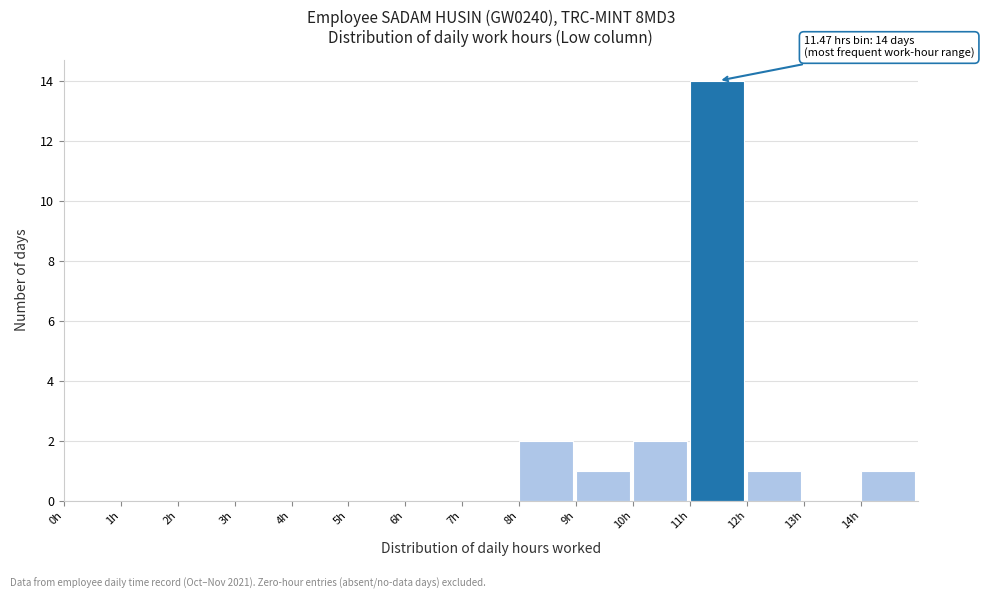

Over which range of the x-axis is the bar tallest?

11 to 12